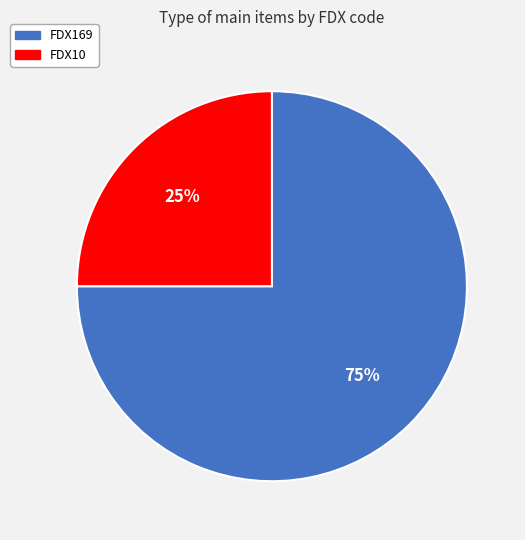

To the nearest percent, what portion does FDX10 represent?

25%